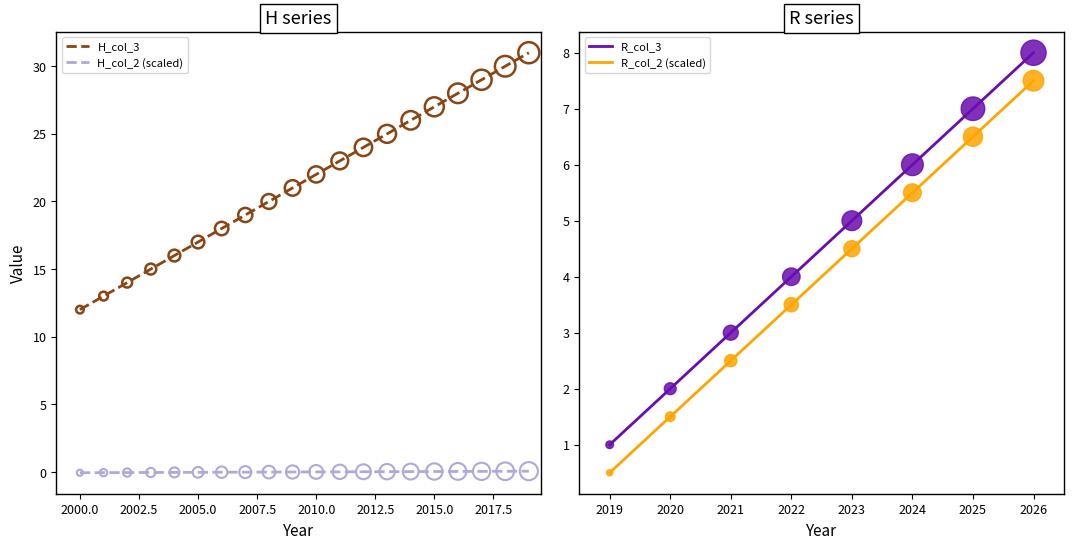

Is the value of H_col_2 at 2018 greater than the value of H_col_3 at 2017?

No